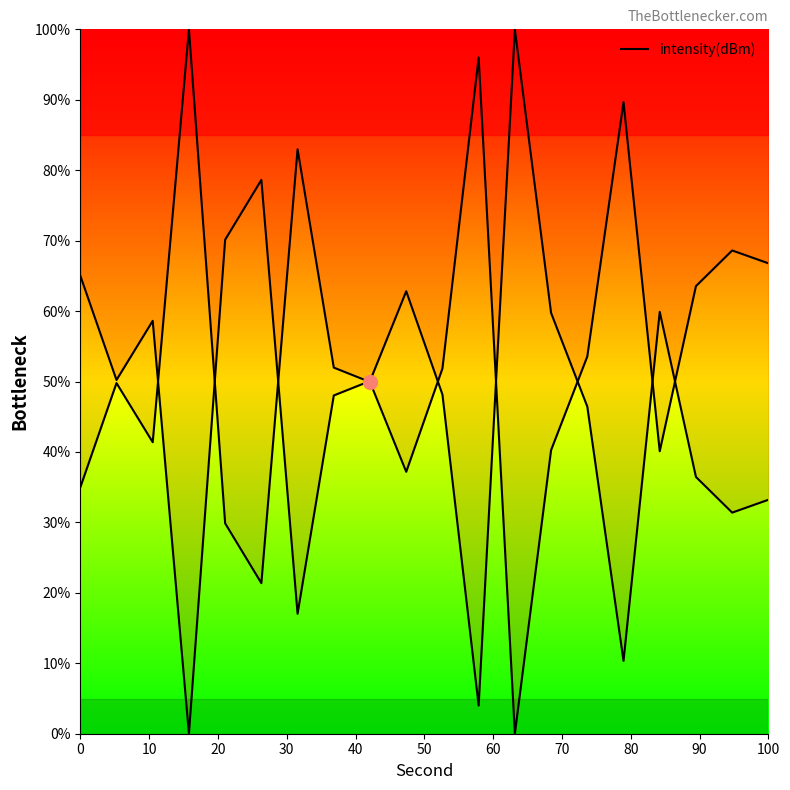

Does the chart display data point markers on the line(s)?

No